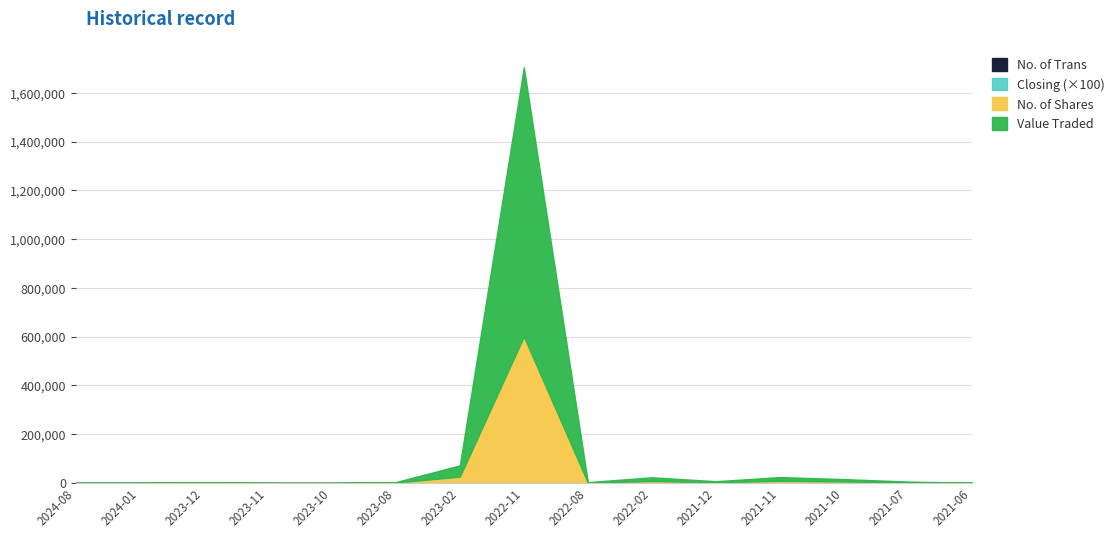

Read the No. of Trans value at 2021-12.

2.0